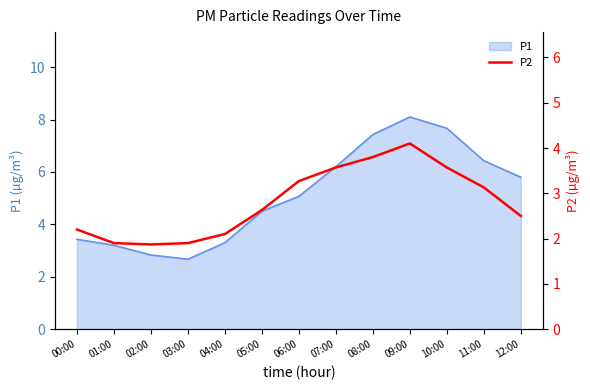

At which label does the data first exceed 2?

00:00